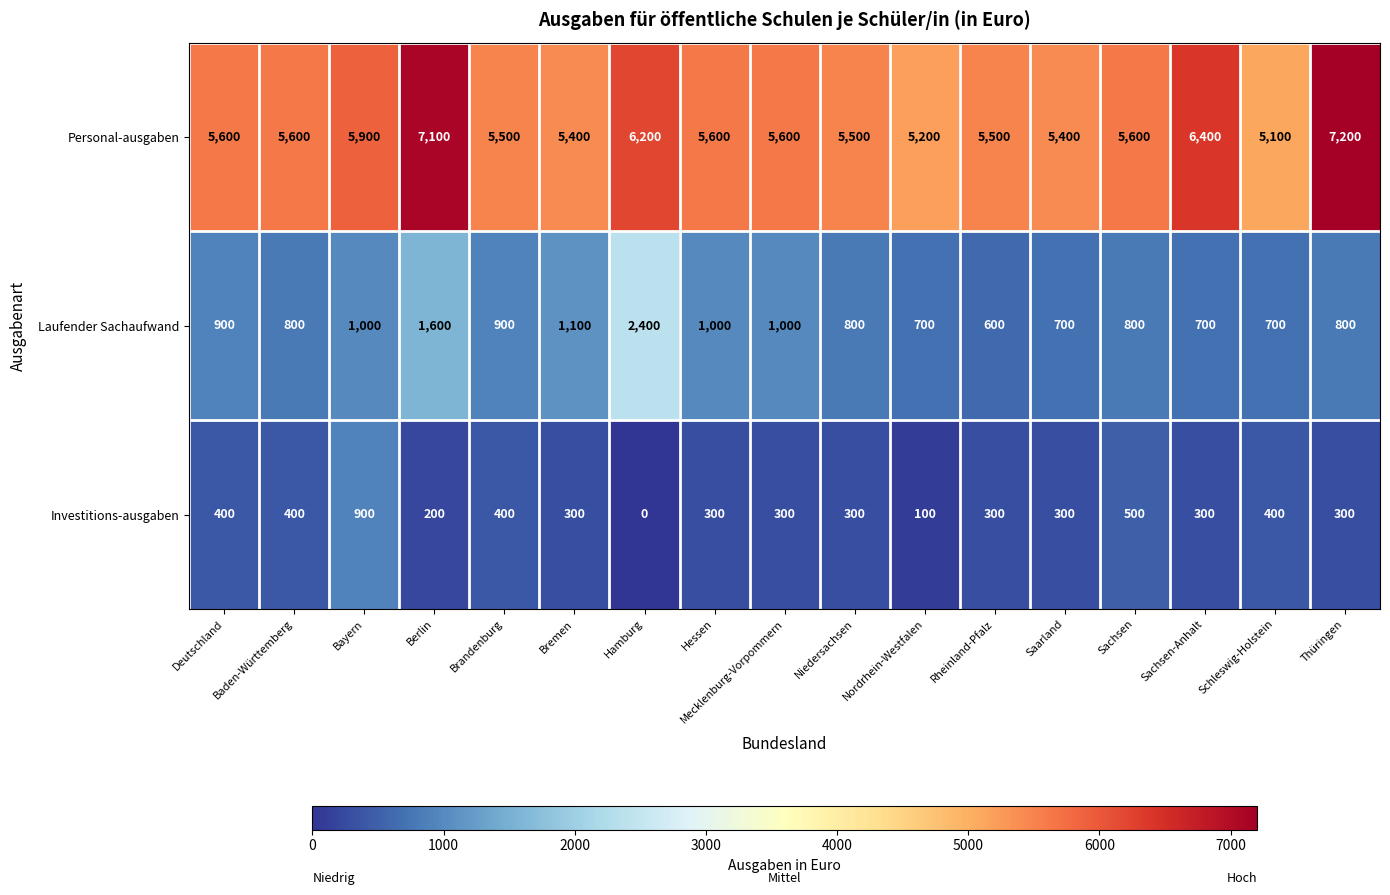

What is the spread (max minus min) of values at Rheinland-Pfalz?

5200